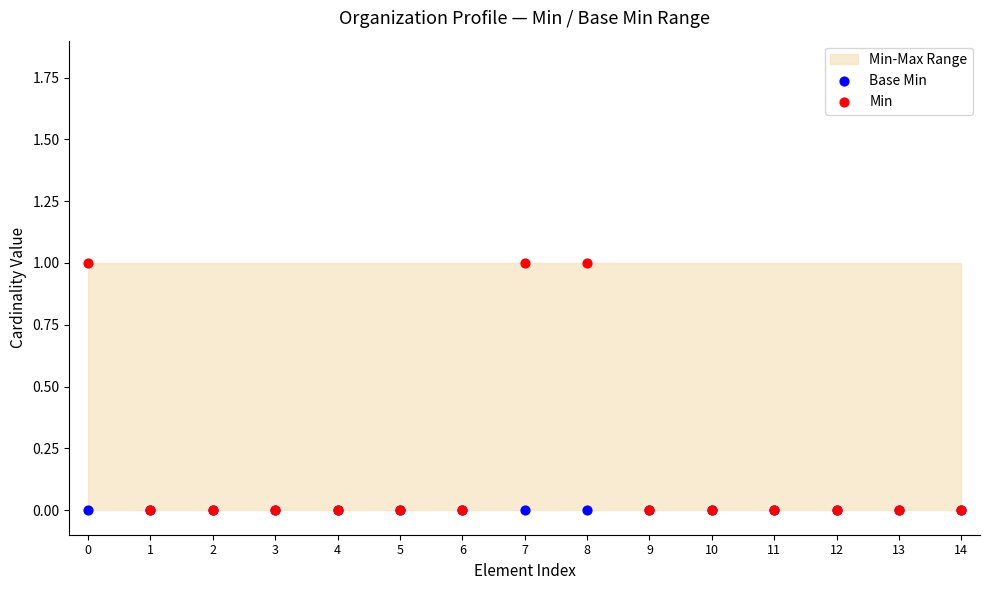

Which series contains the highest Y value?

Min